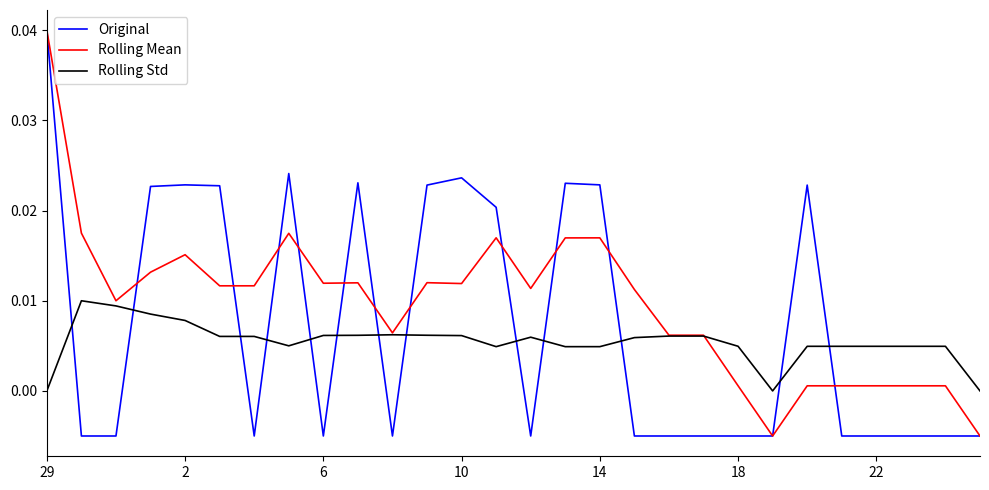

Which series ends up on top after the final intersection of Original and Rolling Std?

Rolling Std